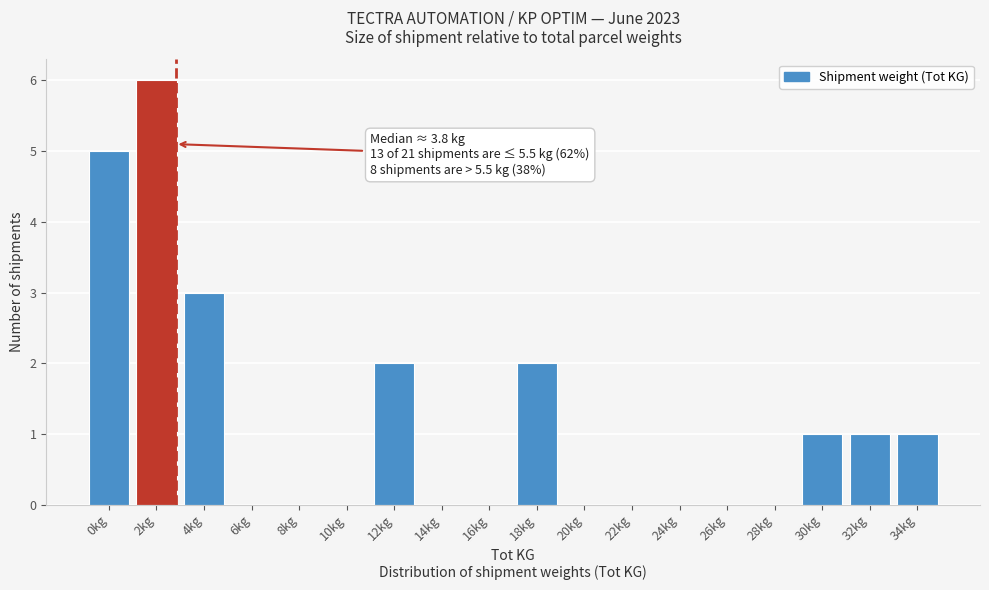

Reading left to right, list all the values displayed in this chart.

0kg=5	2kg=6	4kg=3	6kg=0	8kg=0	10kg=0	12kg=2	14kg=0	16kg=0	18kg=2	20kg=0	22kg=0	24kg=0	26kg=0	28kg=0	30kg=1	32kg=1	34kg=1